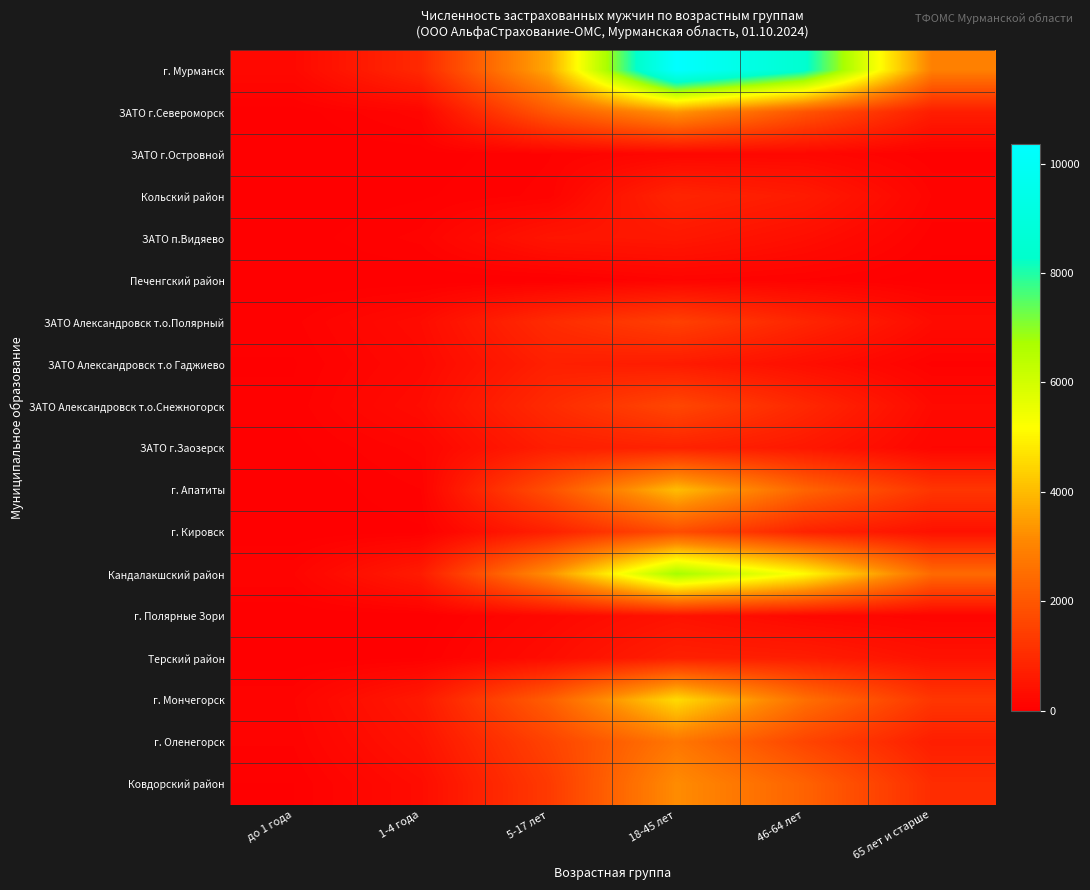

Rank the series at 65 лет и старше from lowest to highest value.

Печенгский район, ЗАТО г.Островной, ЗАТО п.Видяево, ЗАТО Александровск т.о Гаджиево, г. Полярные Зори, Кольский район, ЗАТО г.Заозерск, ЗАТО Александровск т.о.Снежногорск, ЗАТО Александровск т.о.Полярный, г. Кировск, Терский район, ЗАТО г.Североморск, г. Оленегорск, Ковдорский район, г. Апатиты, г. Мончегорск, Кандалакшский район, г. Мурманск